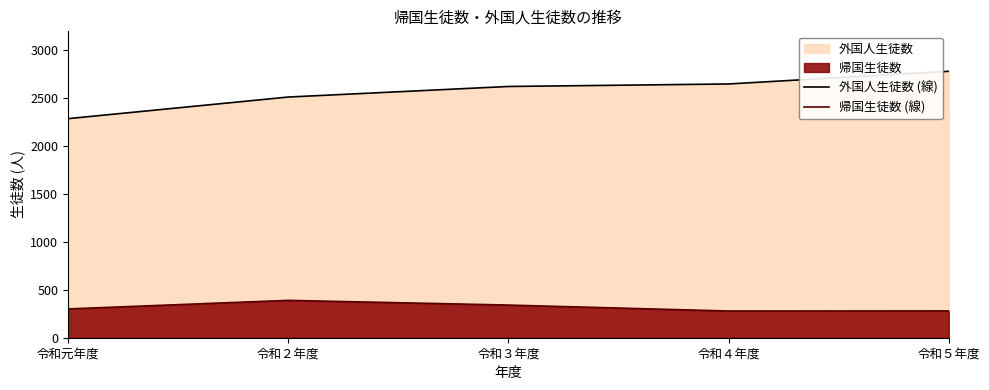

At how many categories does at least one series exceed 607?

5